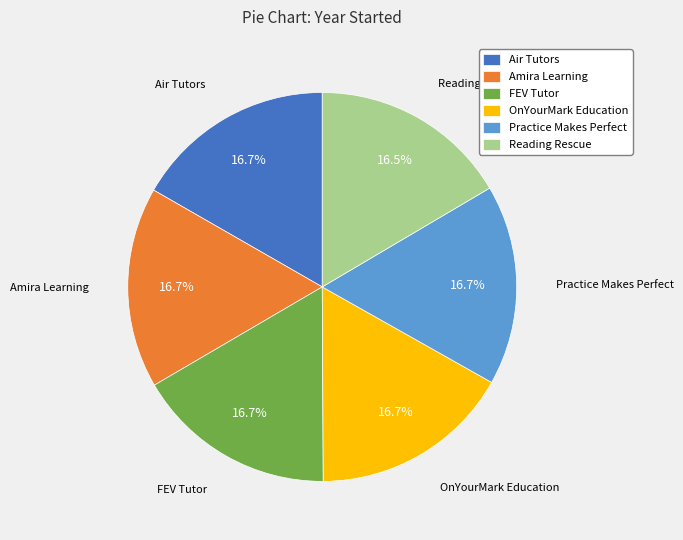

To the nearest percent, what is the combined percentage of OnYourMark Education and Reading Rescue?

33%